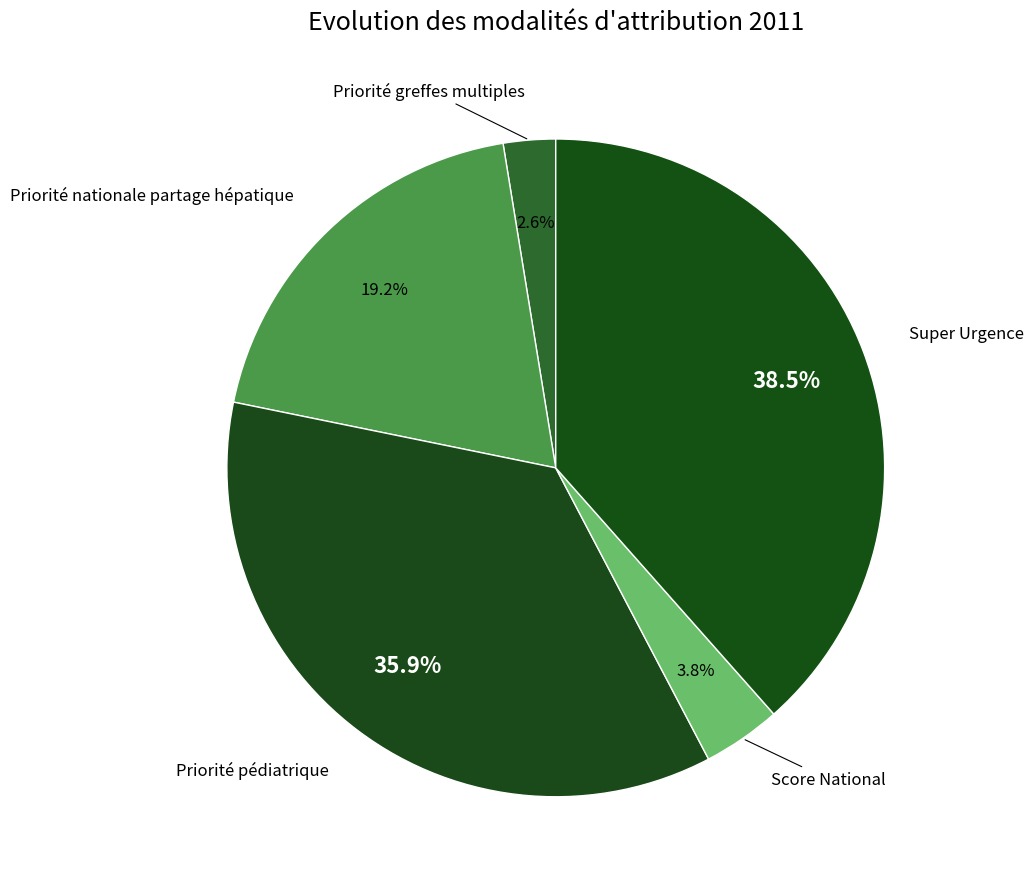

How many segments does this pie chart have?

5